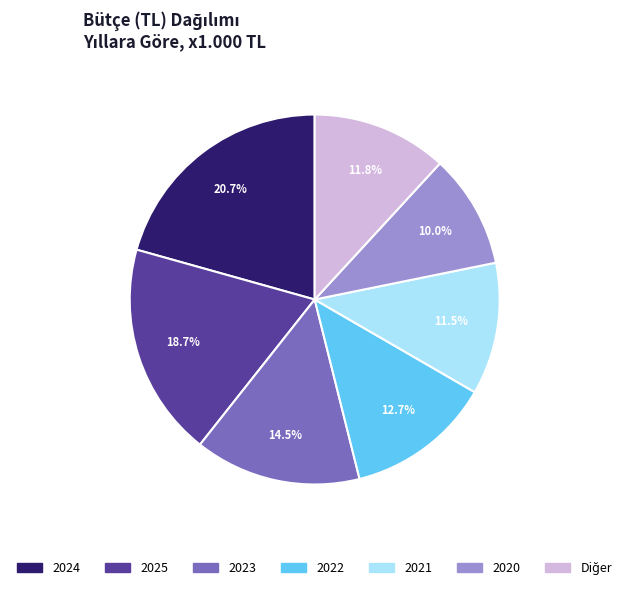

What is the largest slice in the pie chart?

2024